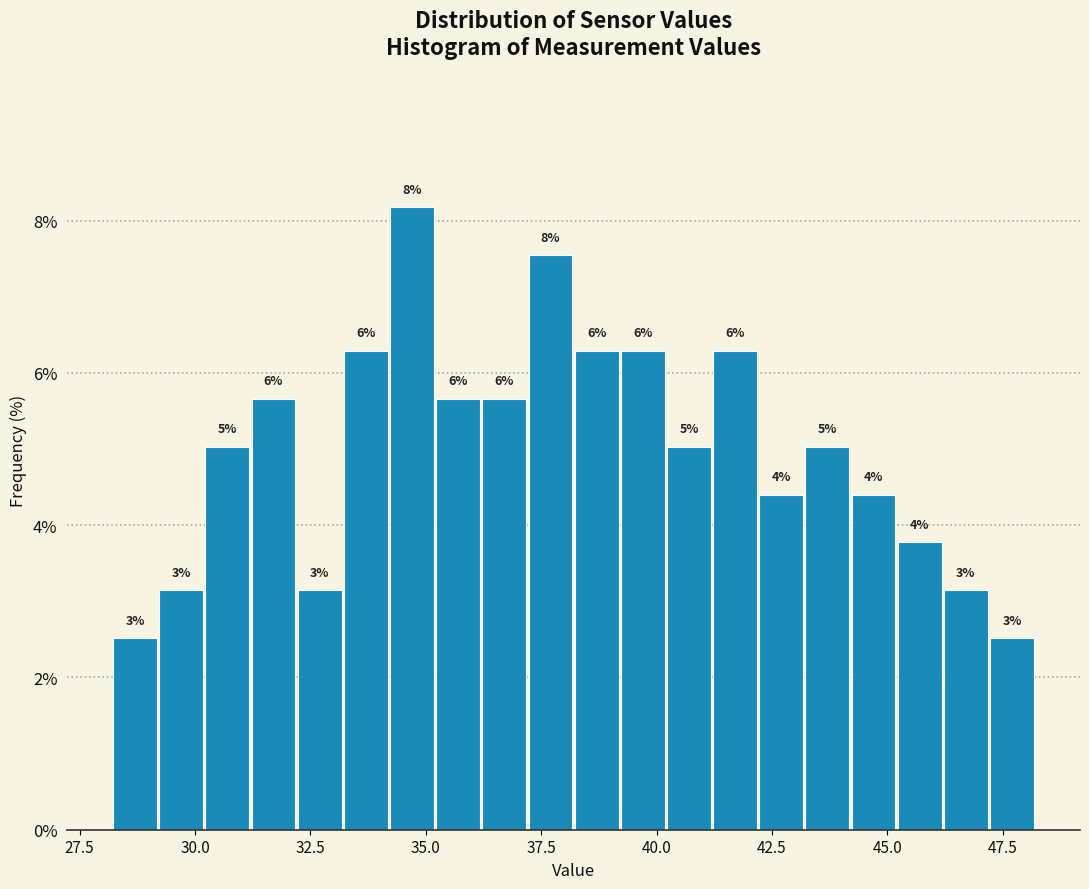

Read against the x-axis, roughly where is the centre of the tallest bar?

34.5